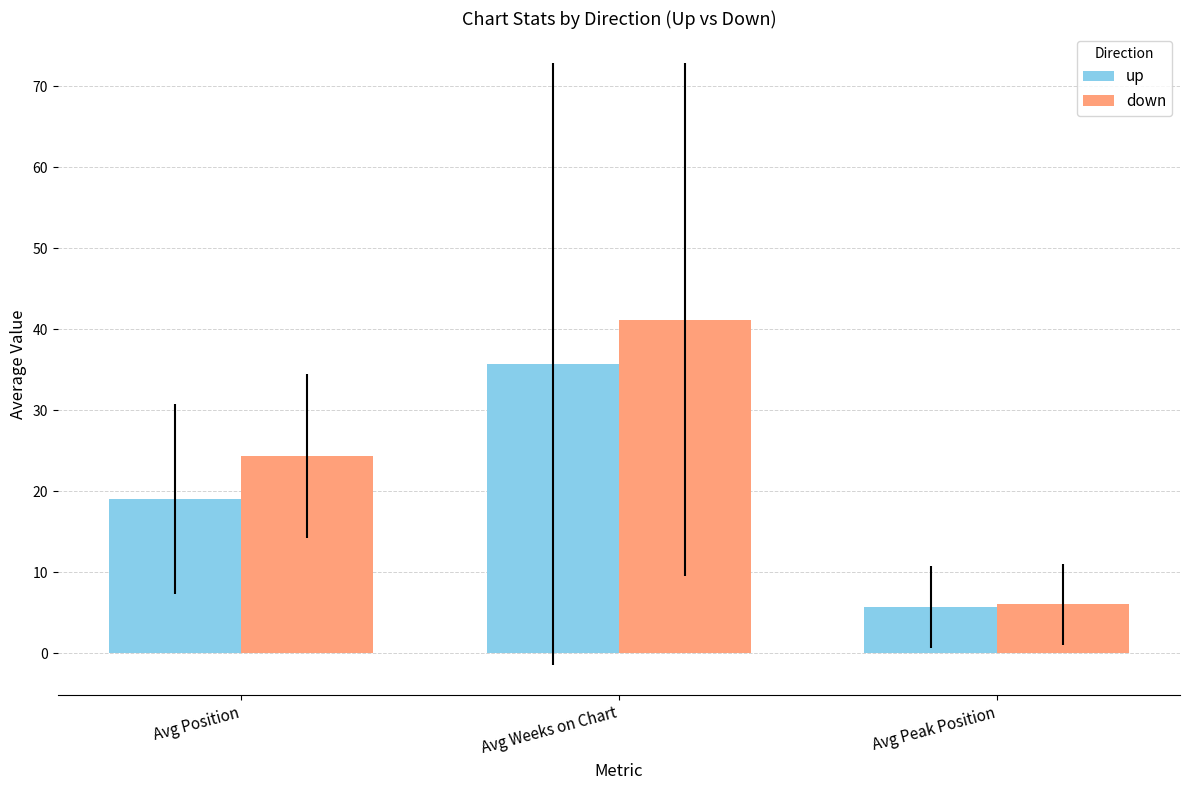

What value does the down series have at Avg Position?

24.4